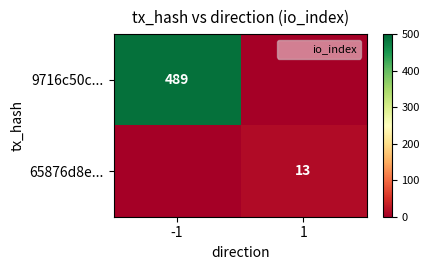

What is the sum of the 9716c50c... values at 1 and -1?

489